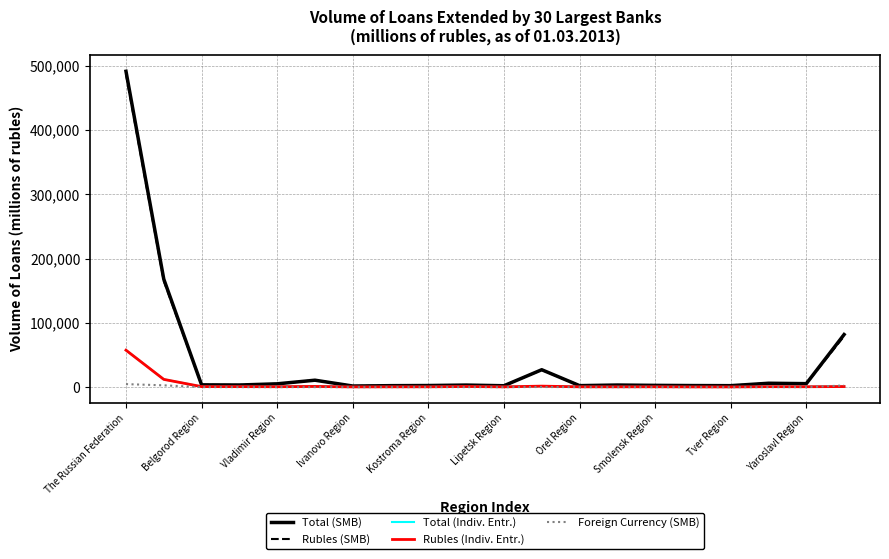

Which series has the widest spread of values?

Total (SMB)